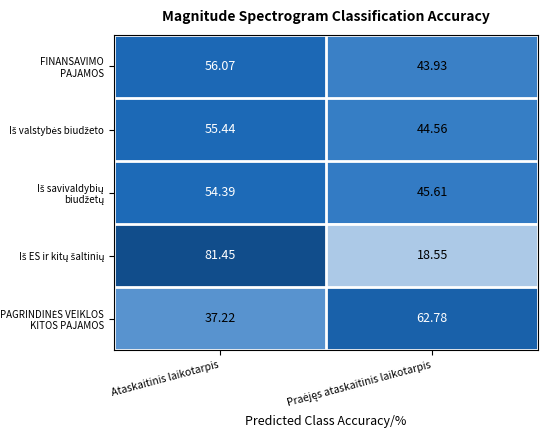

At which category is the sum across all series the highest?

Ataskaitinis laikotarpis